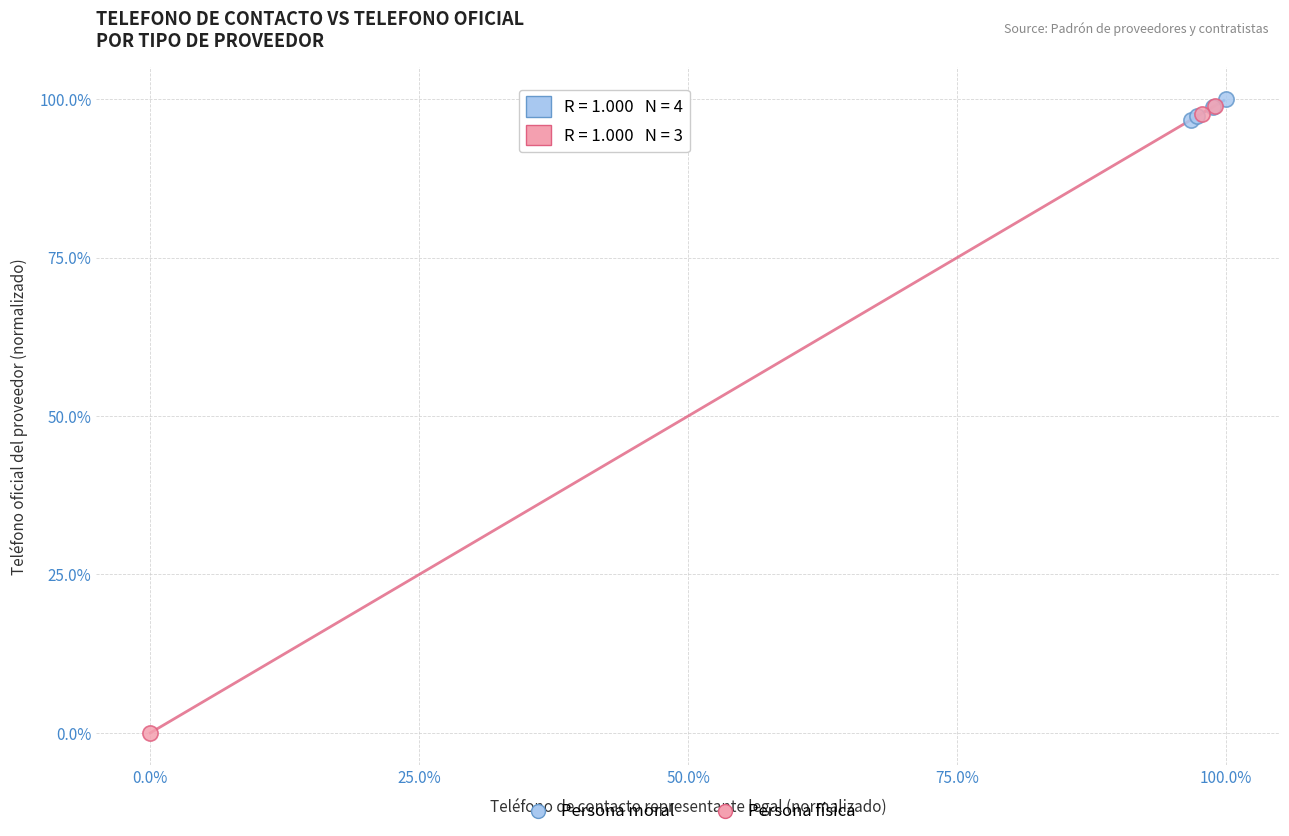

Which series has the largest Y range (max minus min)?

Persona física